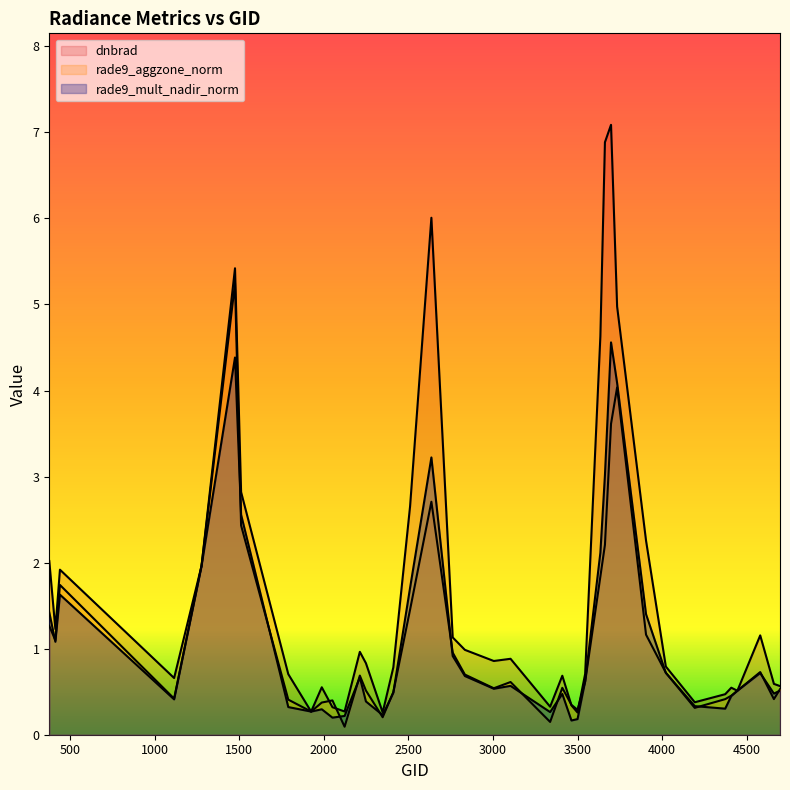

What is the sum of the rade9_mult_nadir_norm values at 440 and 1790?

1.9